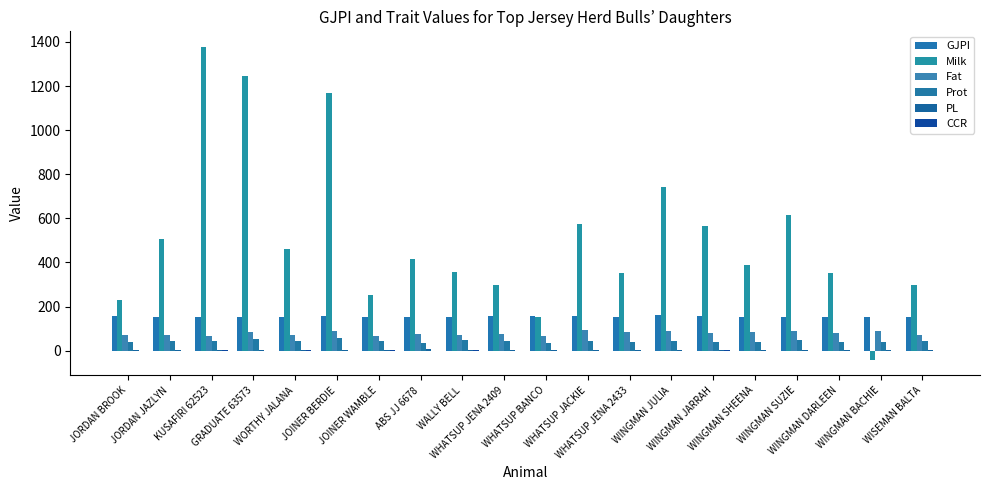

Are the bars grouped side by side (vs. stacked)?

Yes